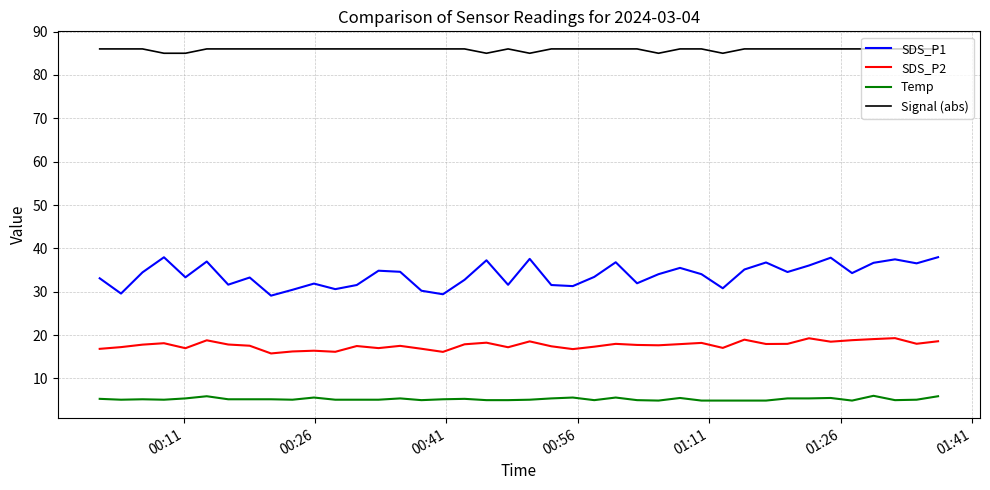

Which series has the largest total across all categories?

Signal (abs)